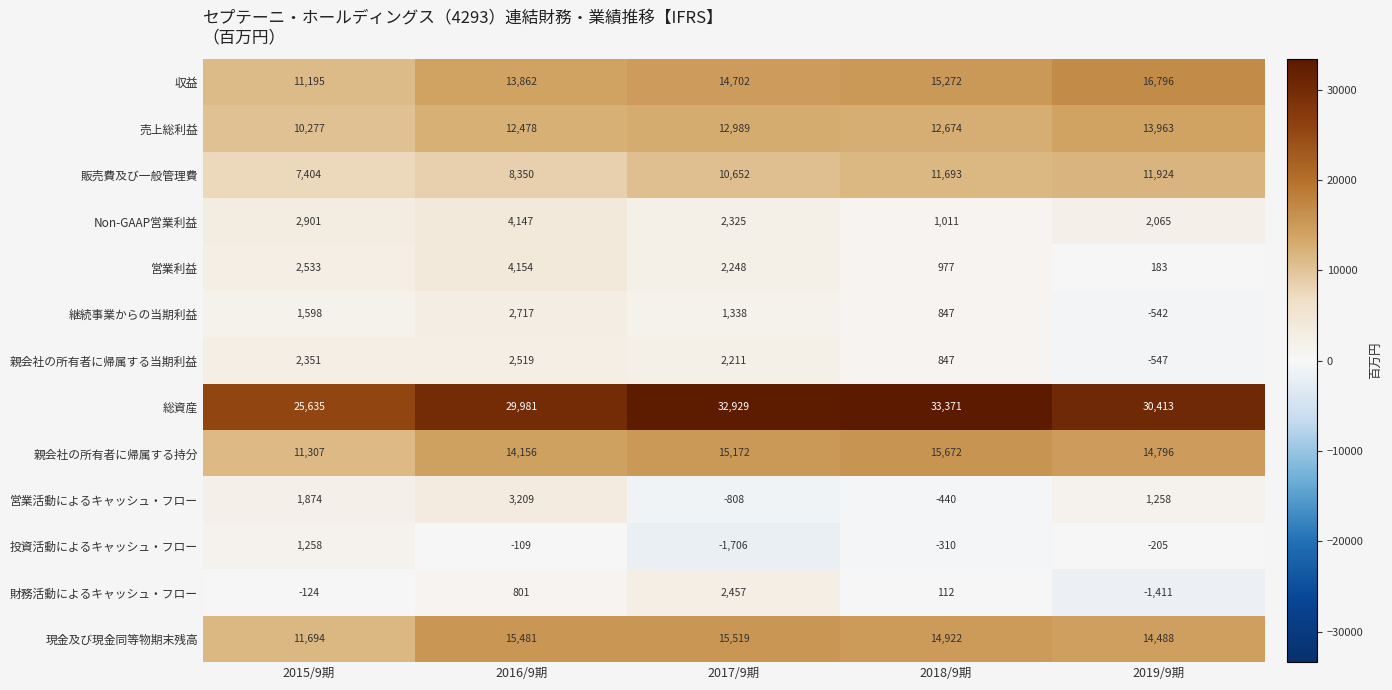

What is the difference between the 収益 values at 2016/9期 and 2018/9期?

1410